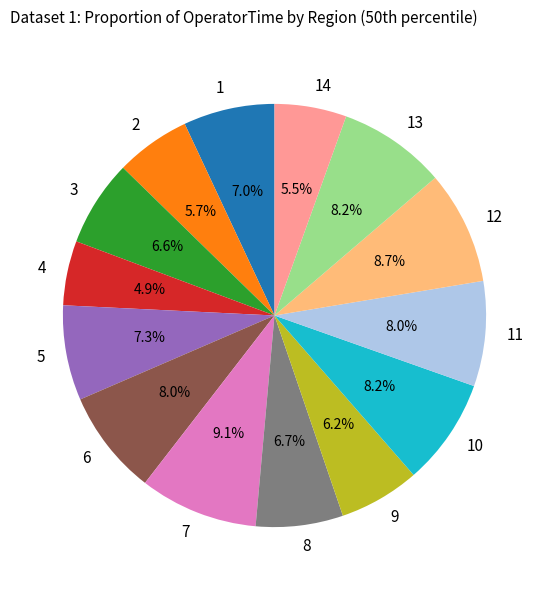

Is there any slice that represents more than half of the pie?

No